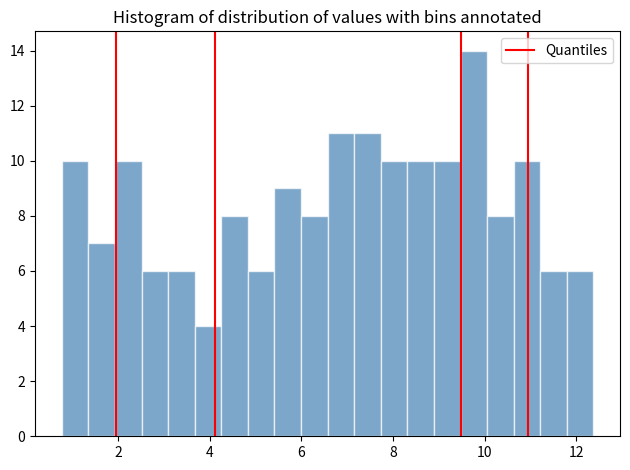

Read against the x-axis, roughly where is the centre of the tallest bar?

9.8